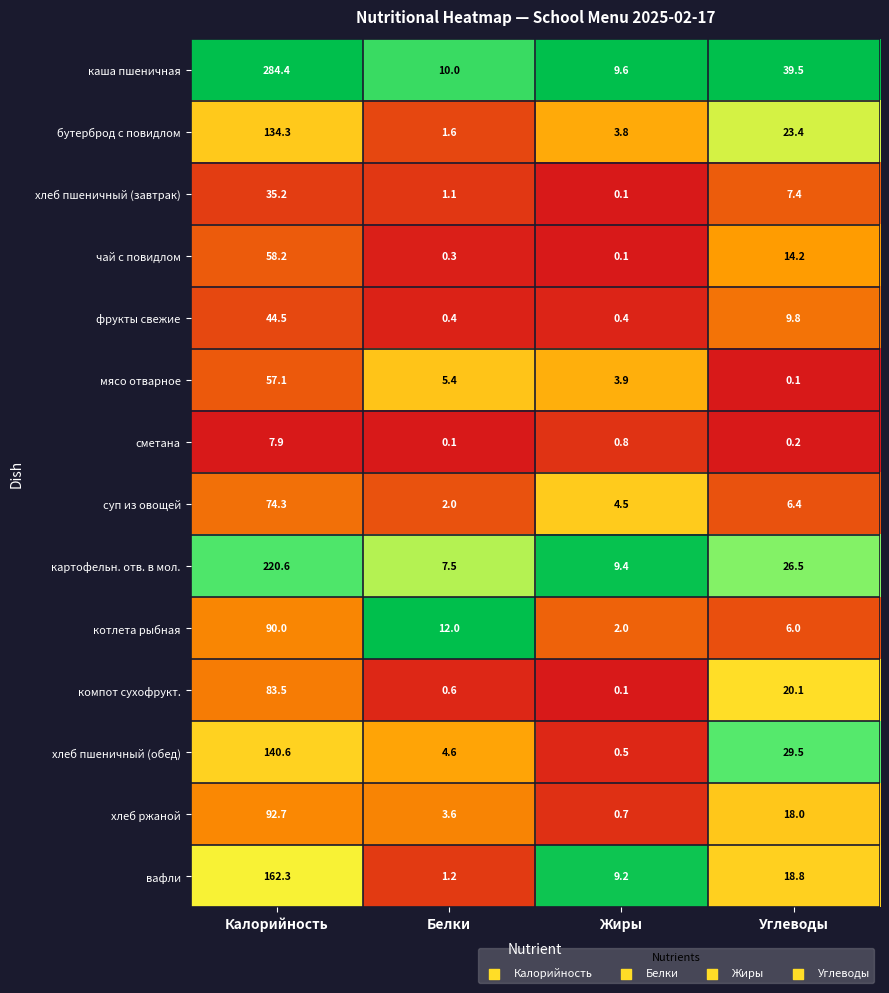

What is the difference between the maximum and minimum values in the компот сухофрукт. series?

83.4